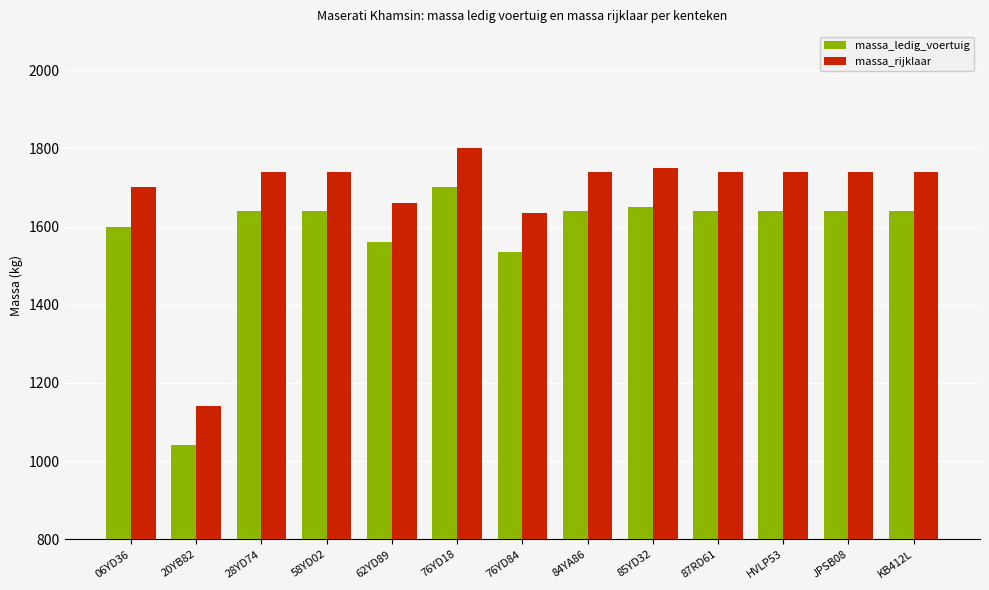

What are all the series names shown in the legend?

massa_ledig_voertuig, massa_rijklaar